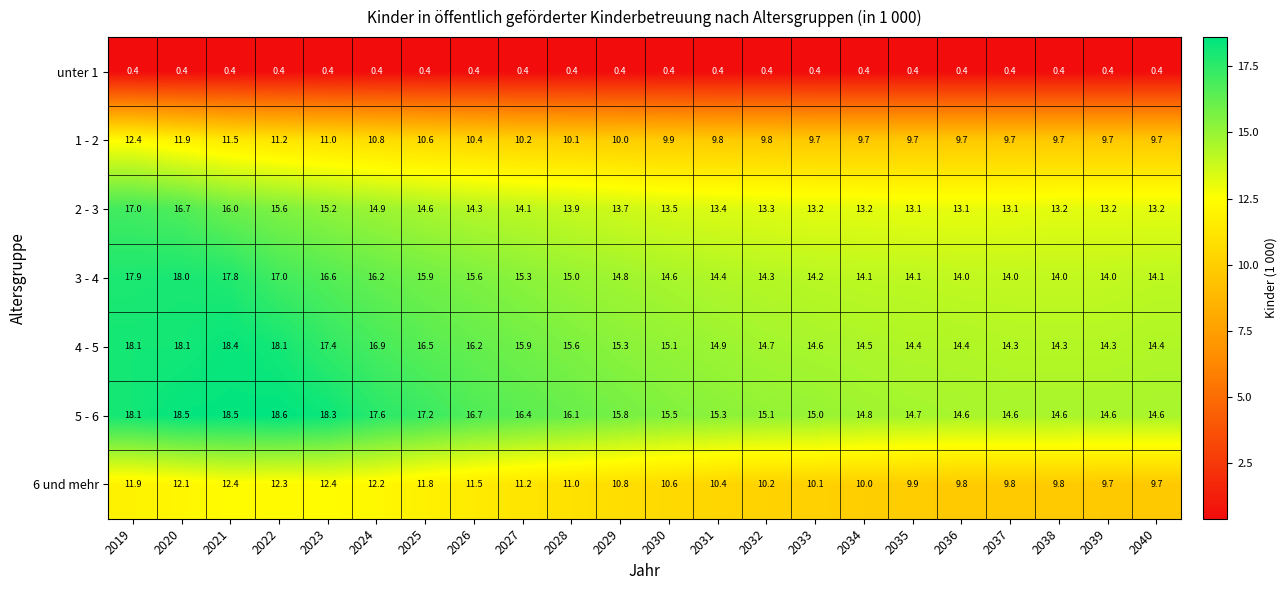

The value of 2 - 3 at 2025 is 23.0. True or false?

False